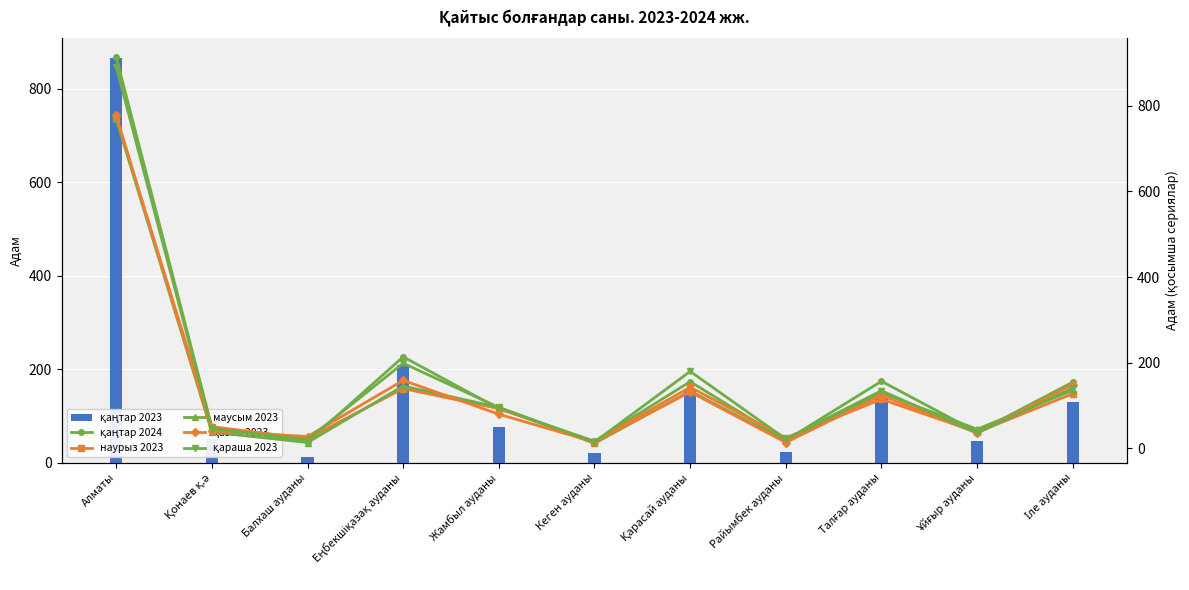

Reading left to right, extract all data points from this chart.

қаңтар 2023: 866	50	13	208	76	21	157	23	141	47	130
қаңтар 2024: 914	50	15	214	93	17	156	19	157	38	155
наурыз 2023: 772	51	23	140	93	16	143	25	115	38	128
маусым 2023: 769	38	14	146	96	12	134	18	130	45	136
қазан 2023: 778	41	28	159	80	15	132	14	124	36	149
қараша 2023: 891	46	21	199	96	15	180	22	135	36	141